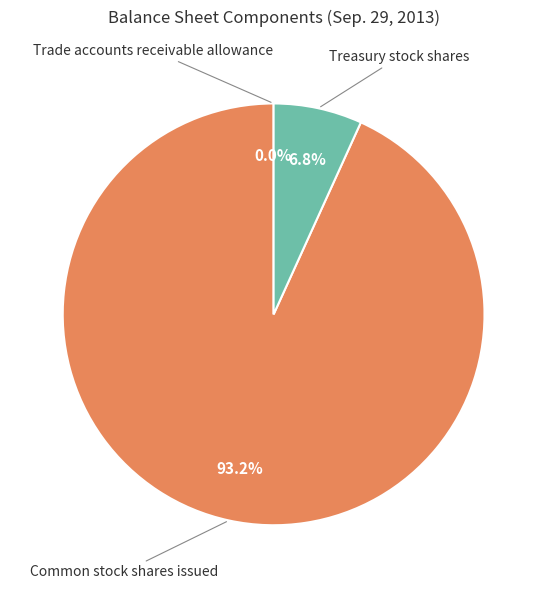

Which has a higher value, Common stock shares issued or Treasury stock shares?

Common stock shares issued